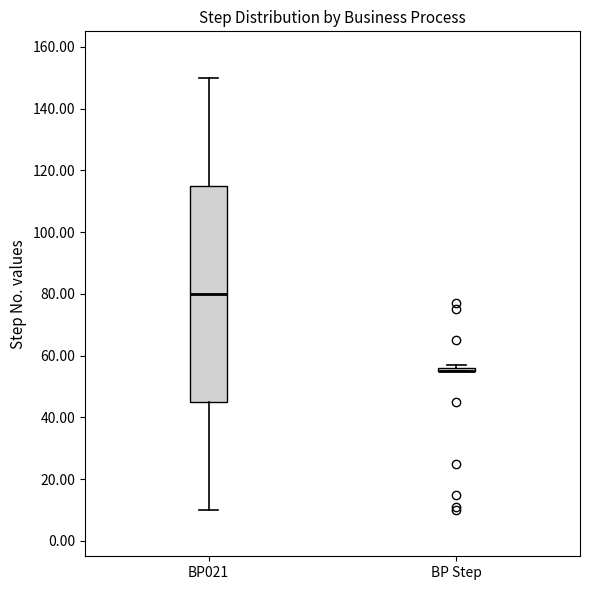

Which box is the tallest, from its lower edge to its upper edge?

BP021